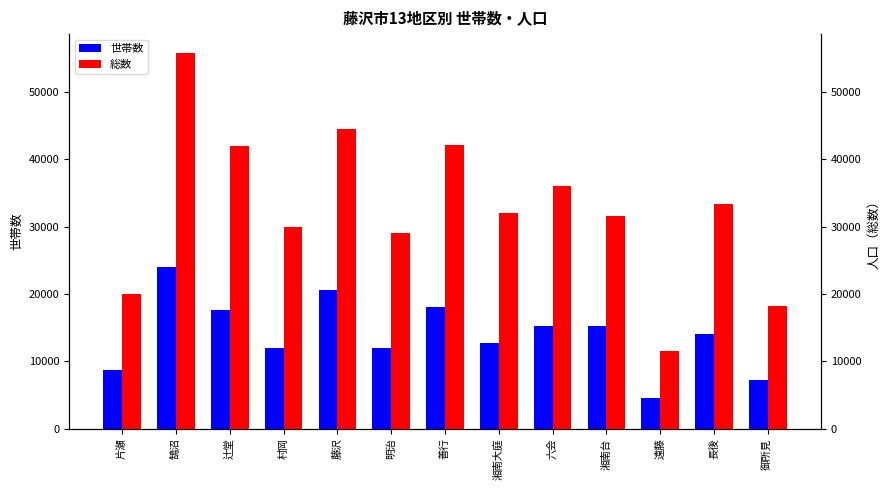

Rank the categories by 世帯数 value from highest to lowest.

鵠沼, 藤沢, 善行, 辻堂, 六会, 湘南台, 長後, 湘南大庭, 明治, 村岡, 片瀬, 御所見, 遠藤